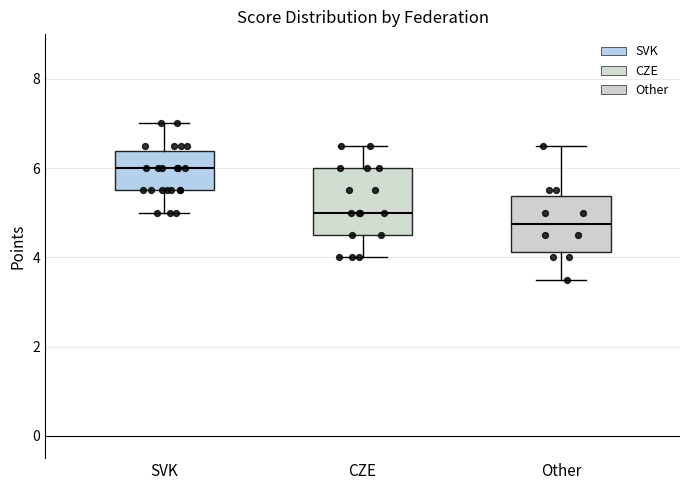

Reading left to right, read every box against the y-axis: the position of its median line, the range the box covers, and the ends of its whiskers. The values are not printed on the chart, so give them approximately, as read against the axis.

SVK: median 6.0, box 5.6 to 6.4, whiskers 5.0 to 7.0
CZE: median 5.0, box 4.6 to 6.0, whiskers 4.0 to 6.6
Other: median 4.8, box 4.2 to 5.4, whiskers 3.6 to 6.6